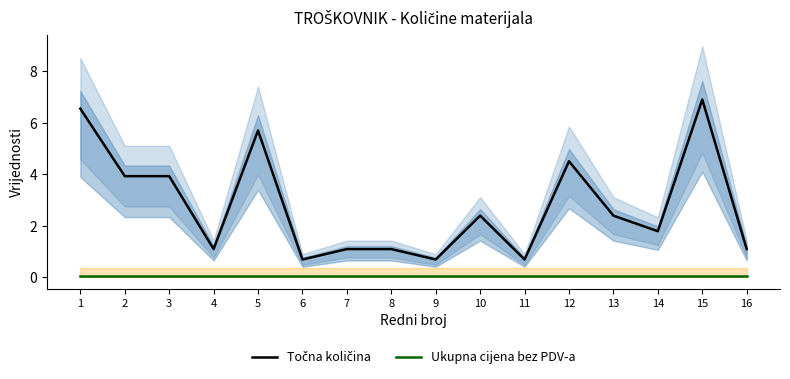

Is it true that Točna količina equals 0.6 at 16?

False